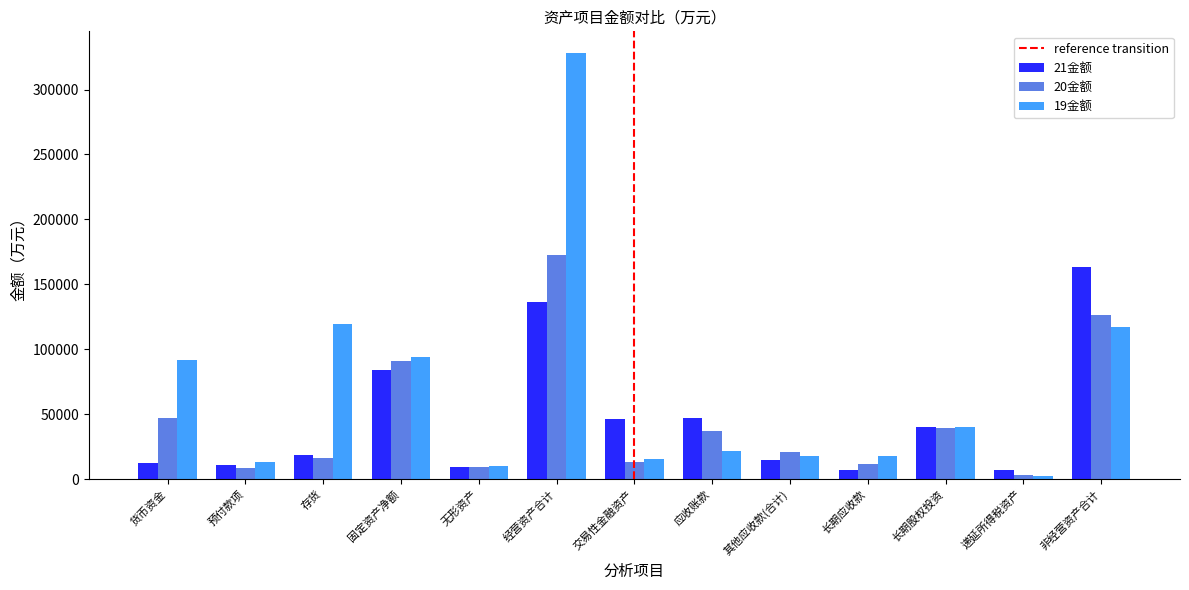

What is the minimum value shown in the chart?

2687.6